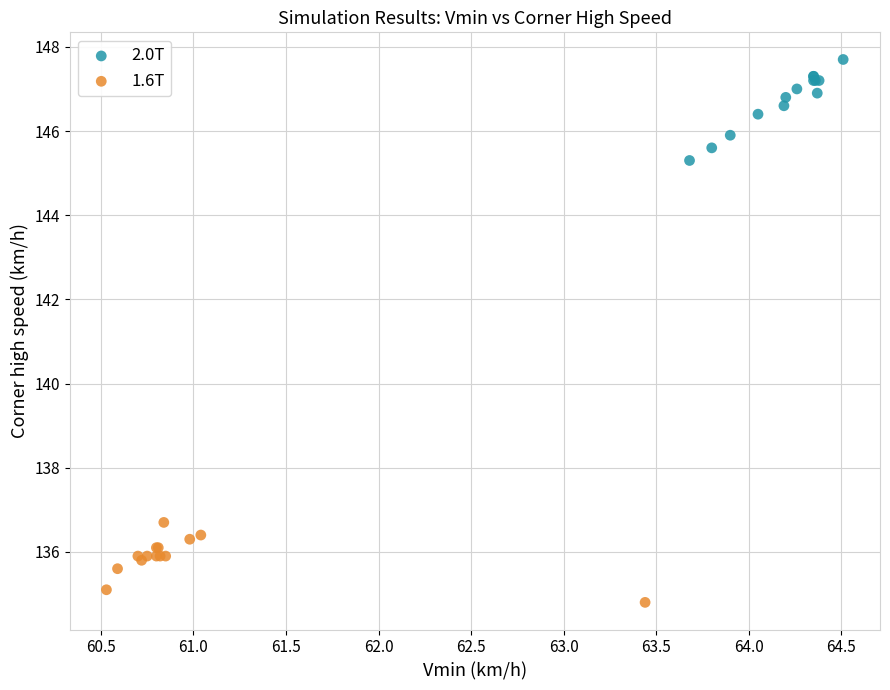

Which series contains the lowest Y value?

1.6T